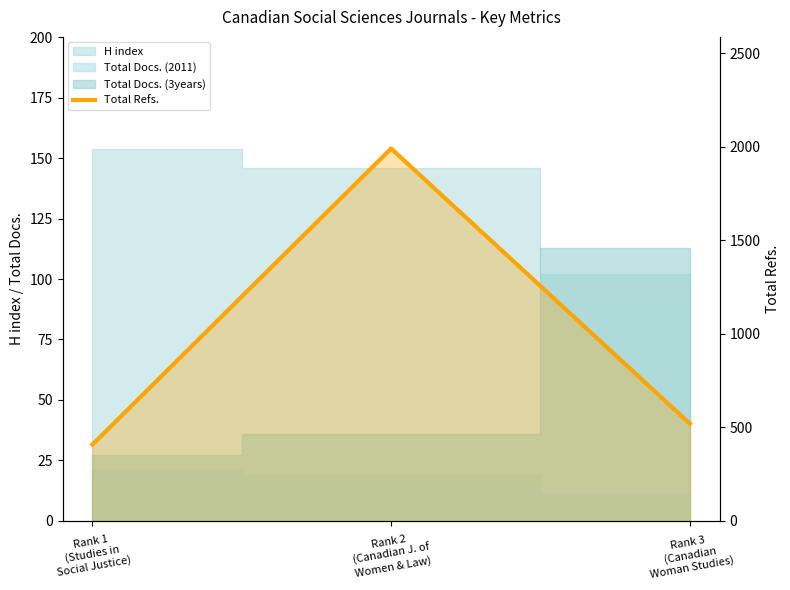

How many lines are shown in the chart?

1